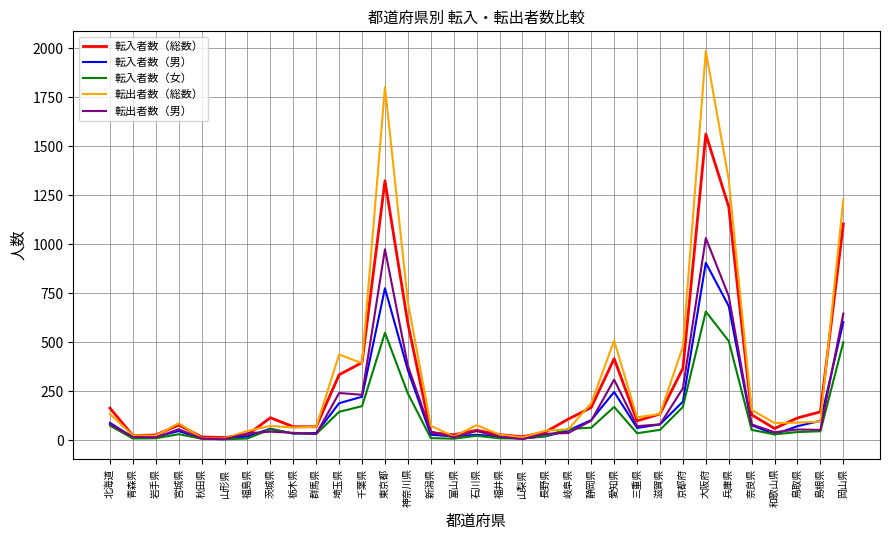

What is the difference between the second highest and minimum values in the 転出者数（男） series?

969